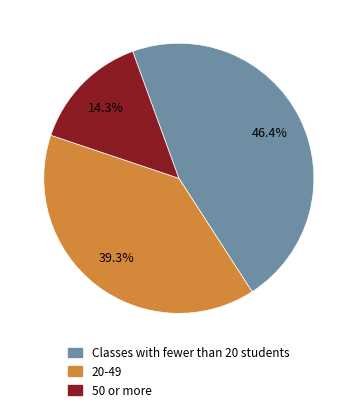

How many segments does this pie chart have?

3